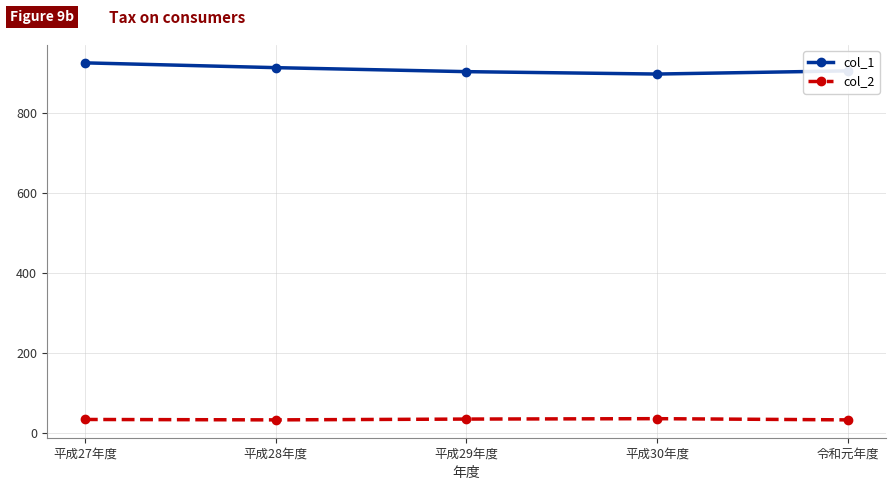

What value does the col_1 series have at 平成29年度?

903